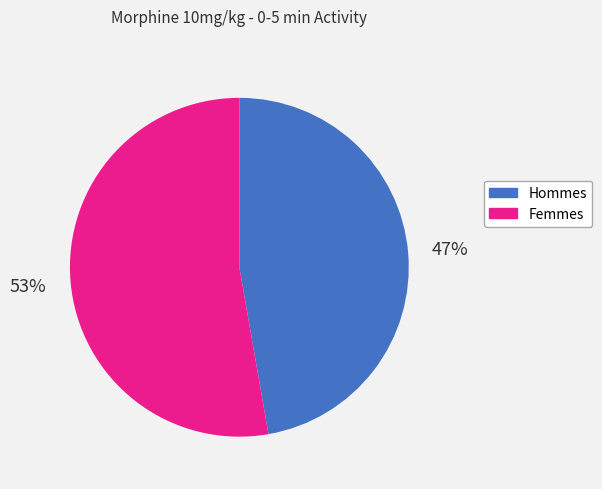

To the nearest percent, what is the average slice percentage?

50%